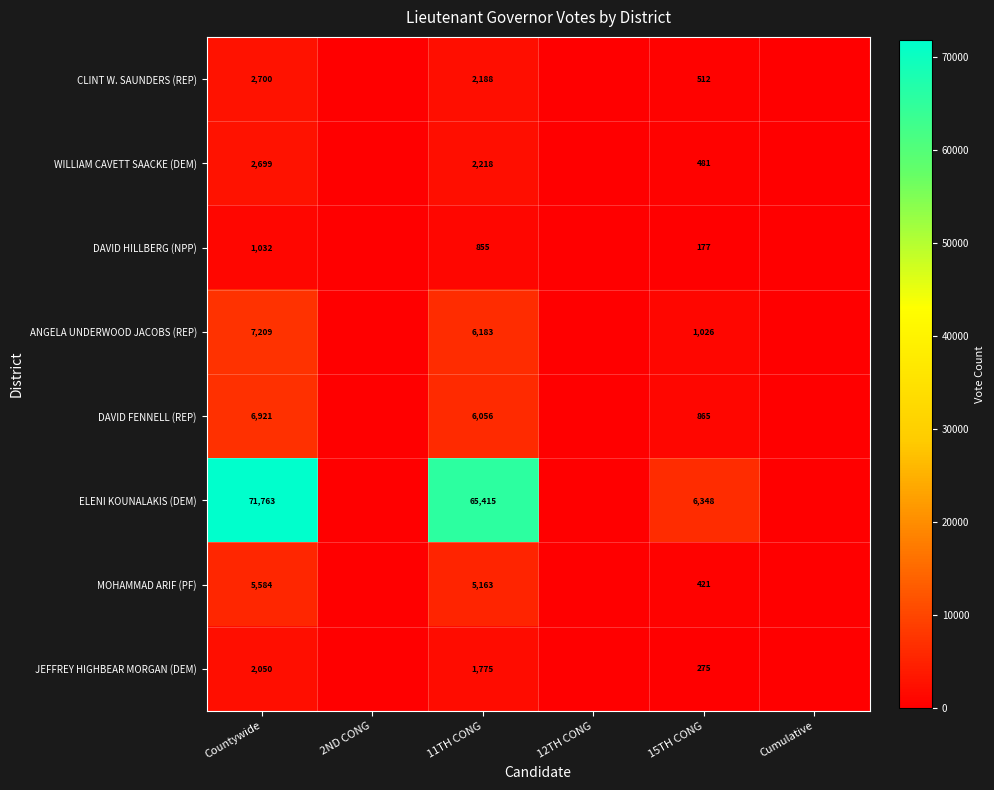

Rank the series at 11TH CONG from highest to lowest value.

ELENI KOUNALAKIS (DEM), ANGELA UNDERWOOD JACOBS (REP), DAVID FENNELL (REP), MOHAMMAD ARIF (PF), WILLIAM CAVETT SAACKE (DEM), CLINT W. SAUNDERS (REP), JEFFREY HIGHBEAR MORGAN (DEM), DAVID HILLBERG (NPP)